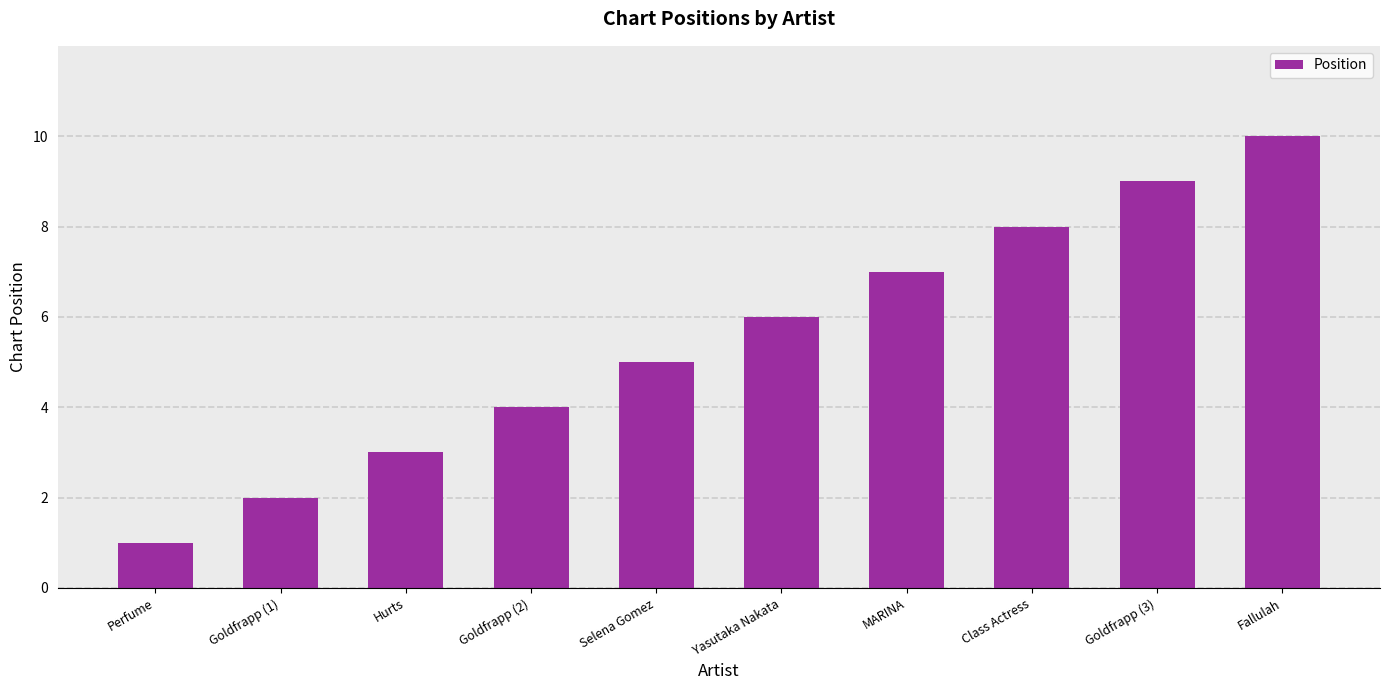

Rank the categories by value from lowest to highest.

Perfume, Goldfrapp (1), Hurts, Goldfrapp (2), Selena Gomez, Yasutaka Nakata, MARINA, Class Actress, Goldfrapp (3), Fallulah